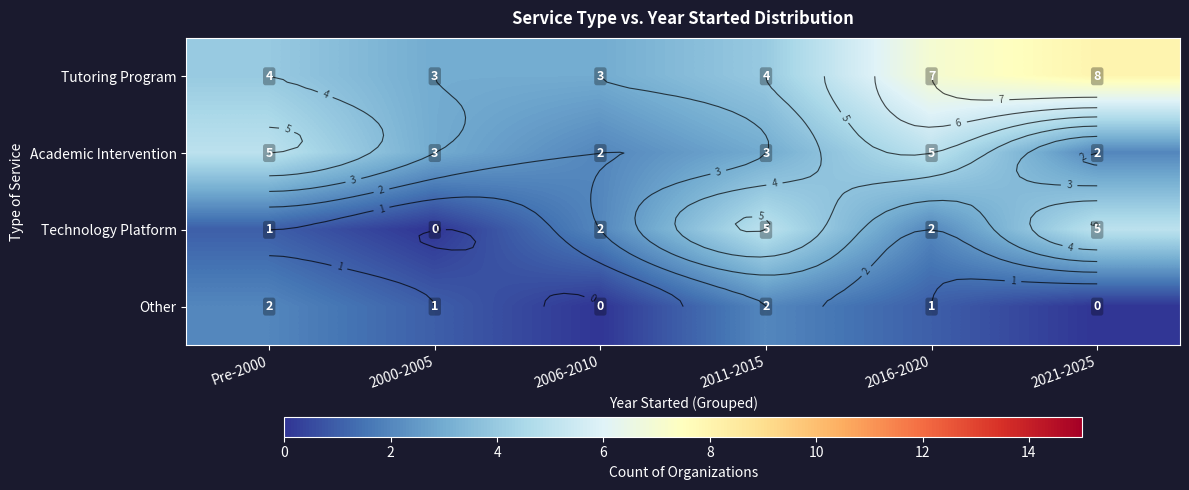

Rank the series at 2016-2020 from highest to lowest value.

Tutoring Program, Academic Intervention, Technology Platform, Other